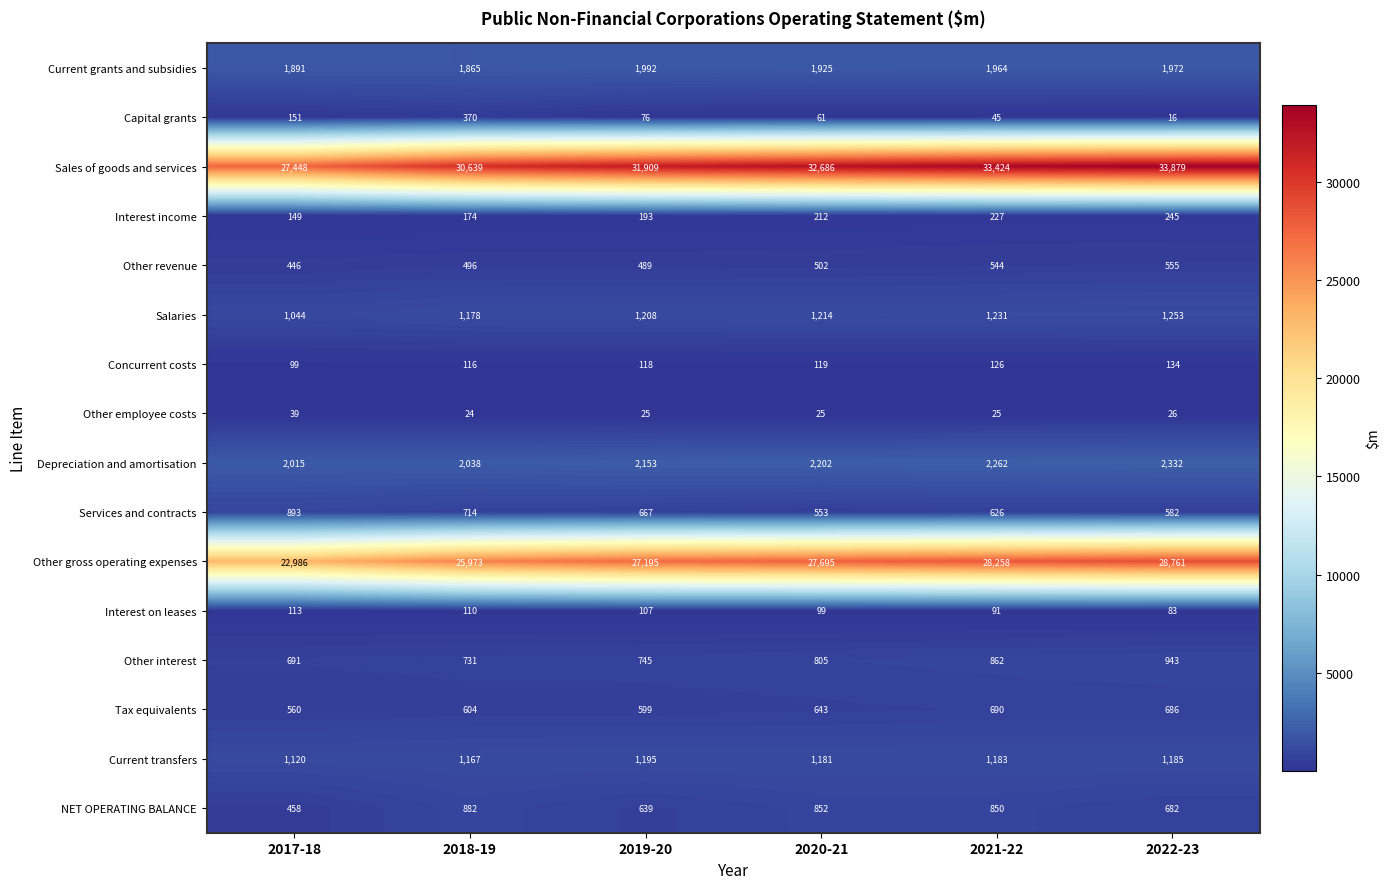

At which label does Interest on leases first exceed 107?

2017-18